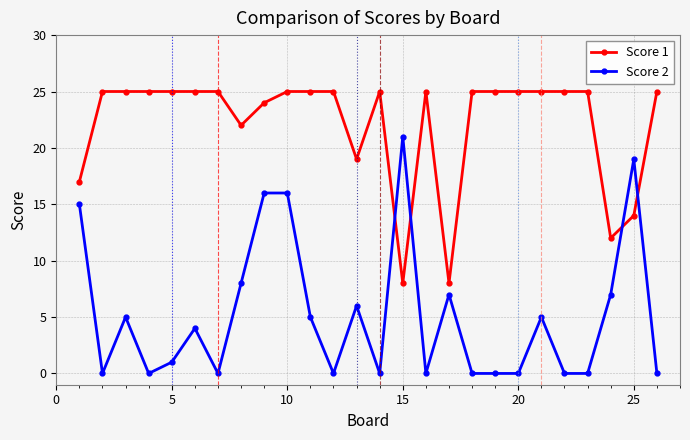

What are all the series names shown in the legend?

Score 1, Score 2